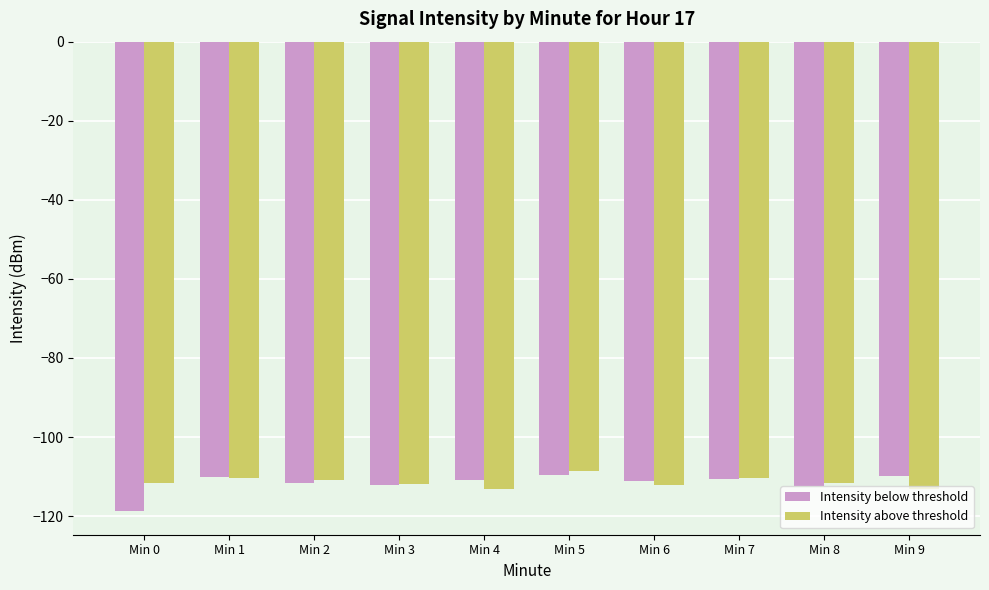

List the series in order of their peak value, lowest first.

Intensity below threshold, Intensity above threshold